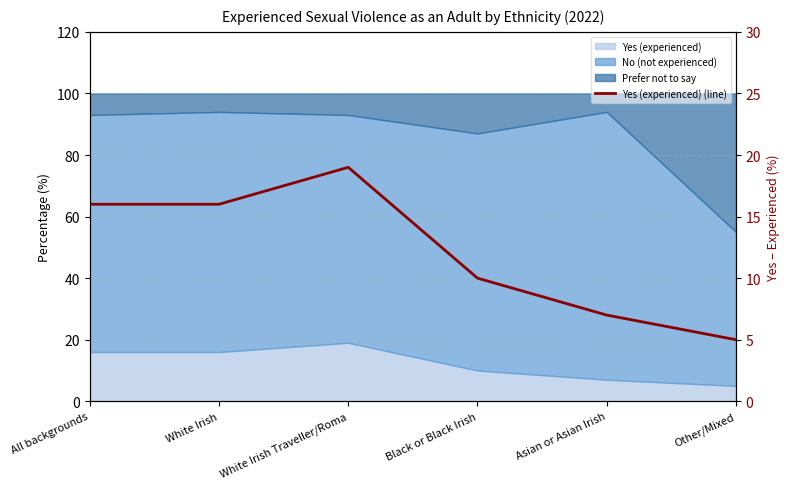

Read the value at White Irish.

16